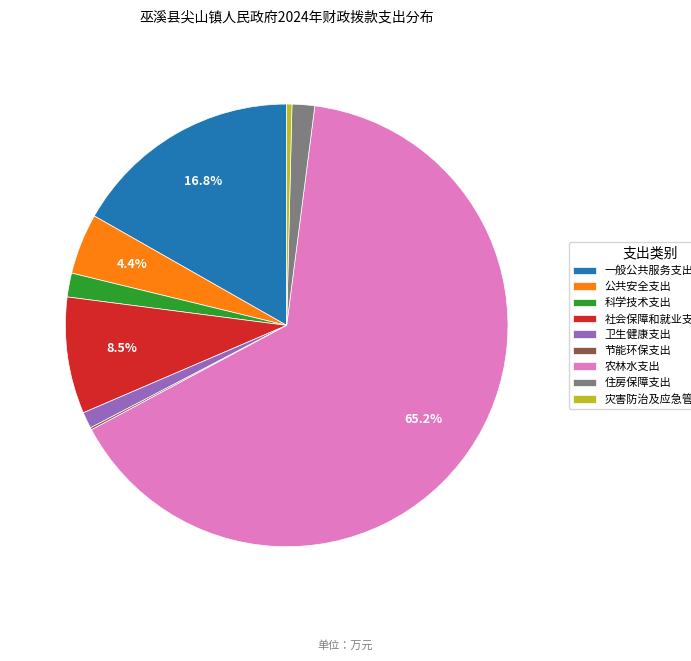

What portion of the pie excludes 一般公共服务支出?

83.2%